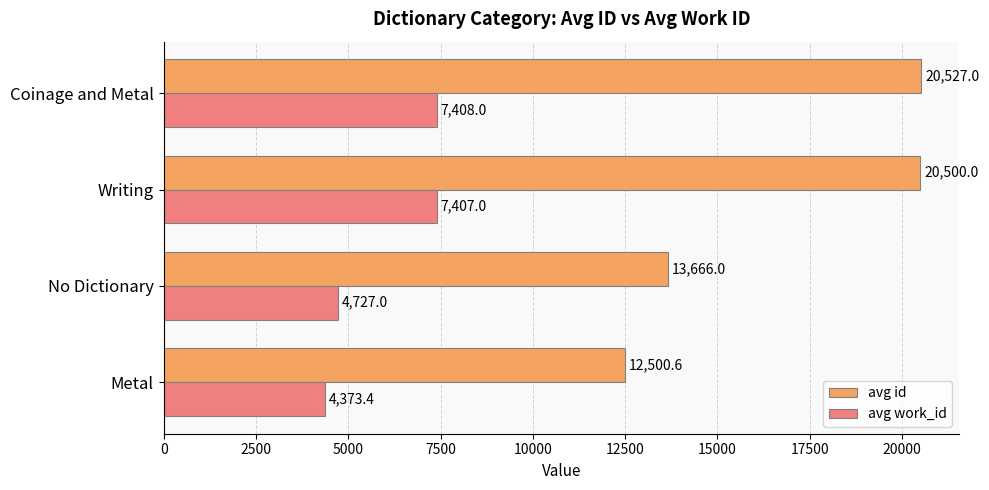

The avg work_id series shows 4727.0 at No Dictionary. True or false?

True